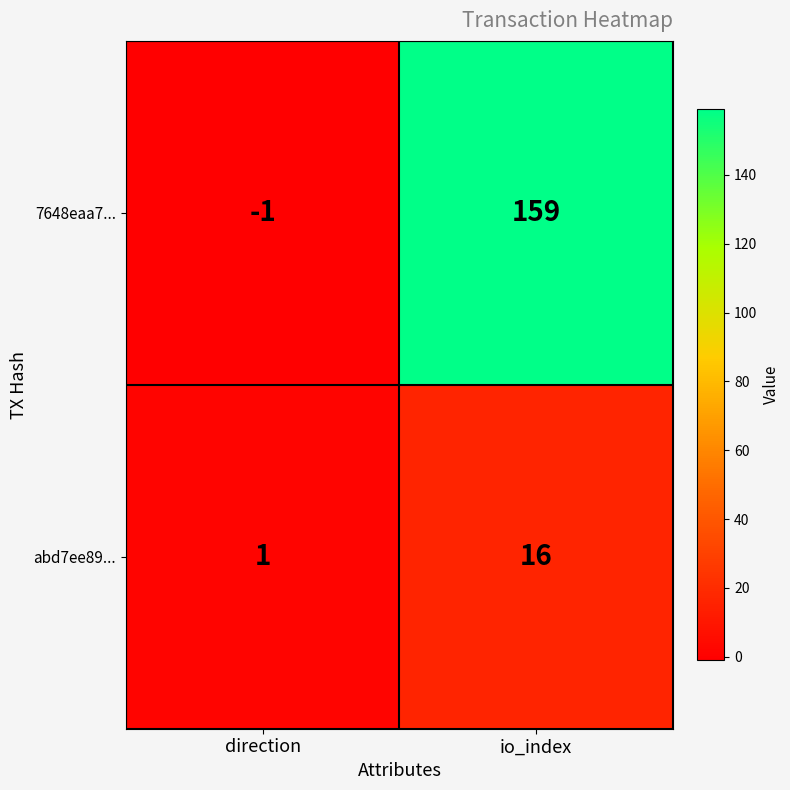

What value does the abd7ee89... series have at io_index?

16